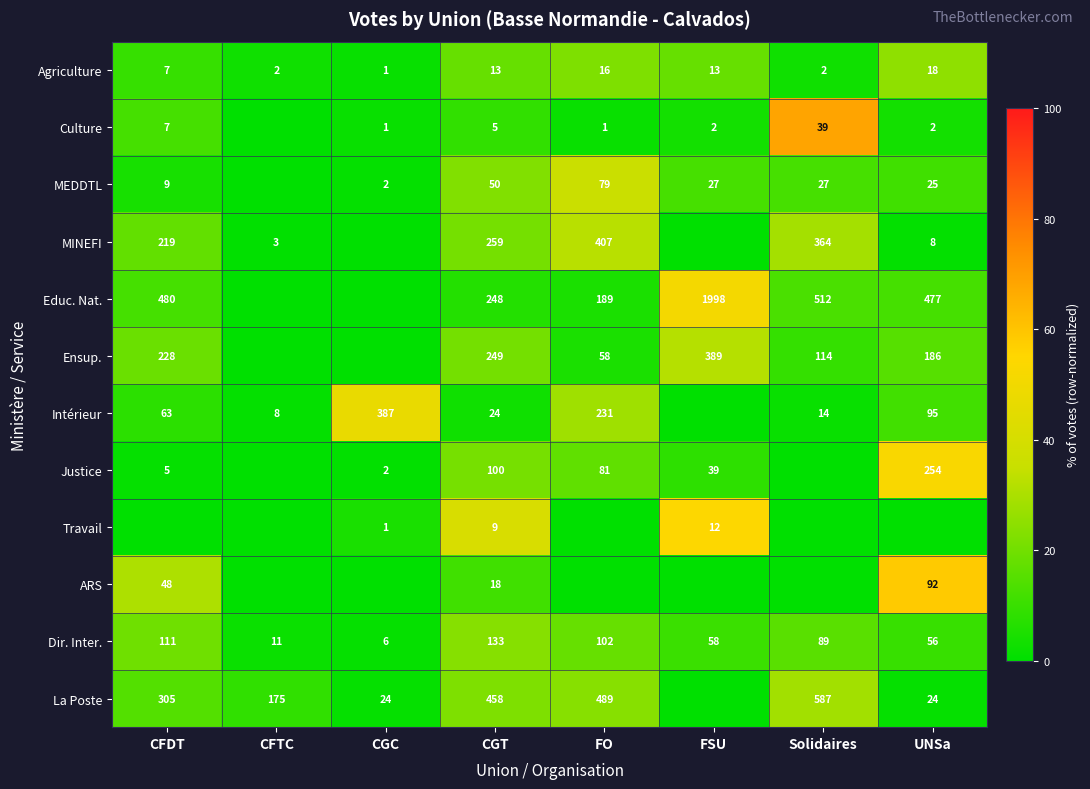

Where is Dir. Inter. nearest to the value 69?

FSU